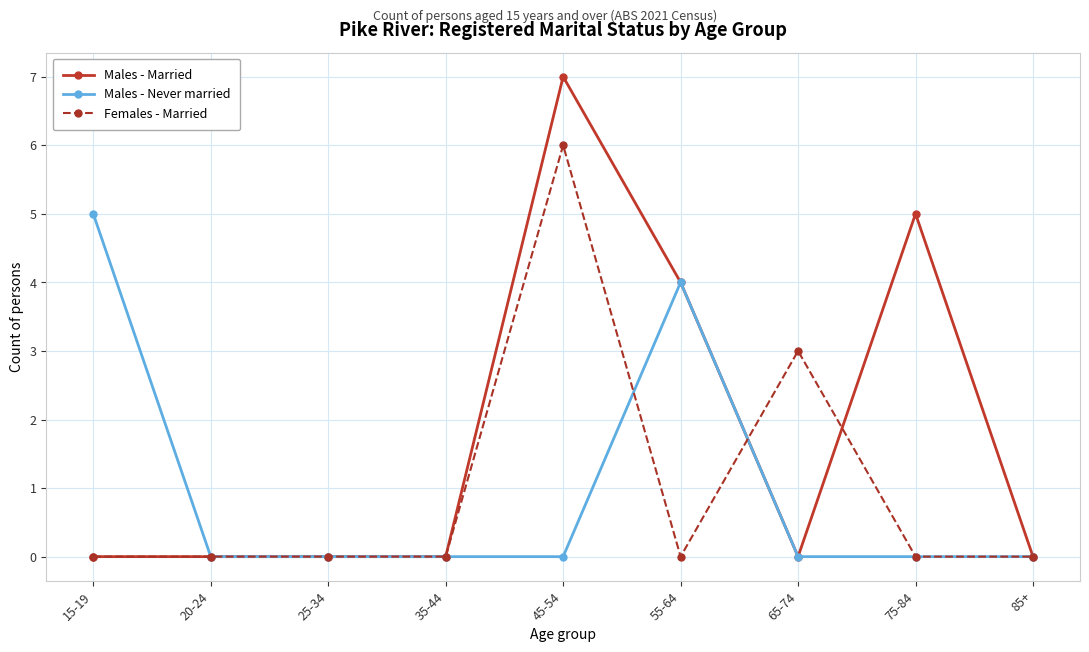

Is the value of Females - Married at 45-54 greater than the value of Males - Never married at 55-64?

Yes